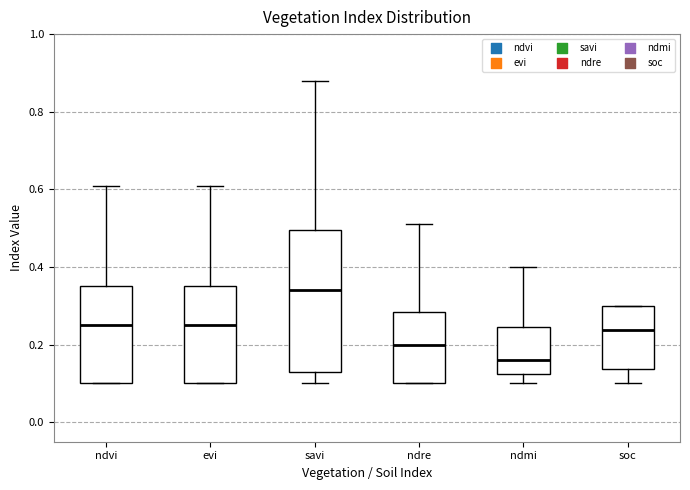

Where is the lower edge of the box for ndre on the y-axis? The values are not printed on the chart, so give them approximately, as read against the axis.

0.10